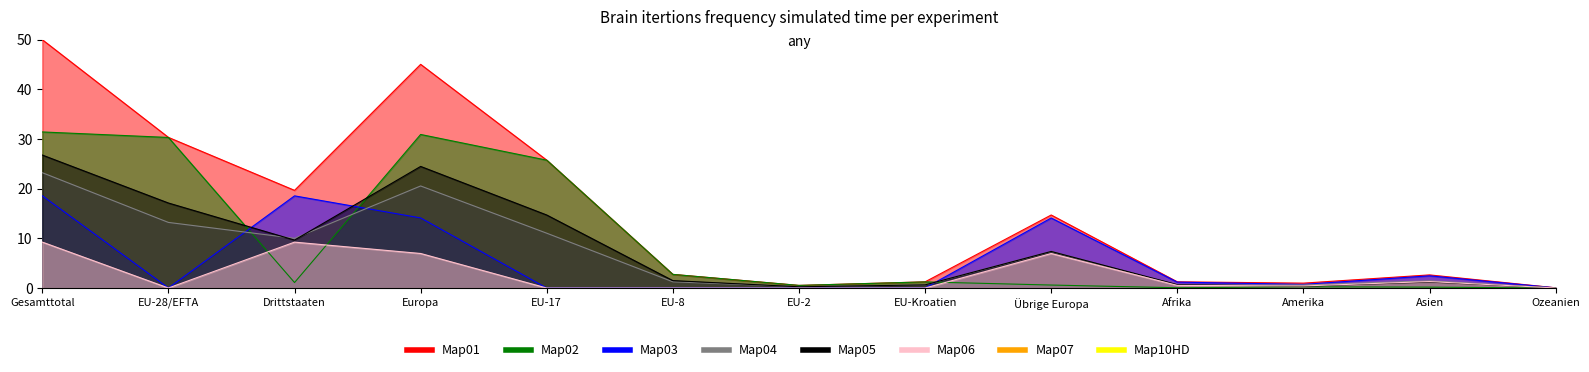

What is the difference between the maximum and second lowest values in the Total (col_2) series?

49.5